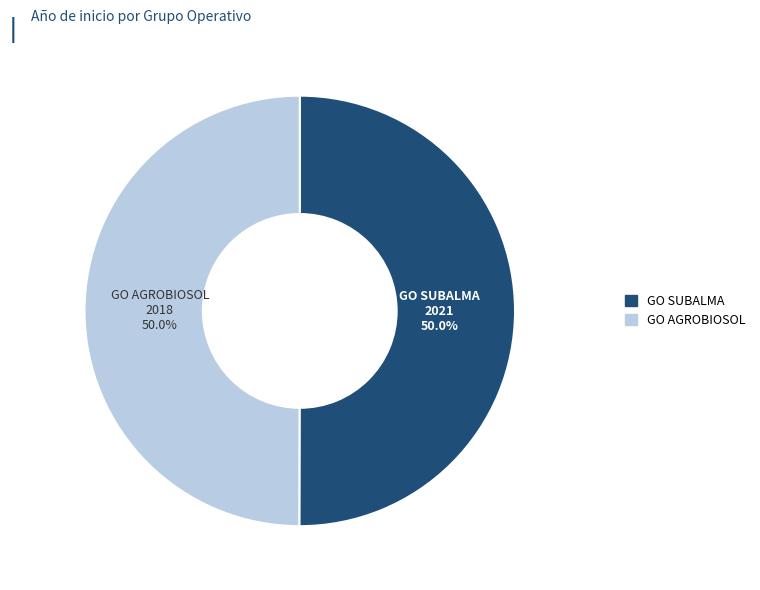

Count the number of slices in the pie.

2